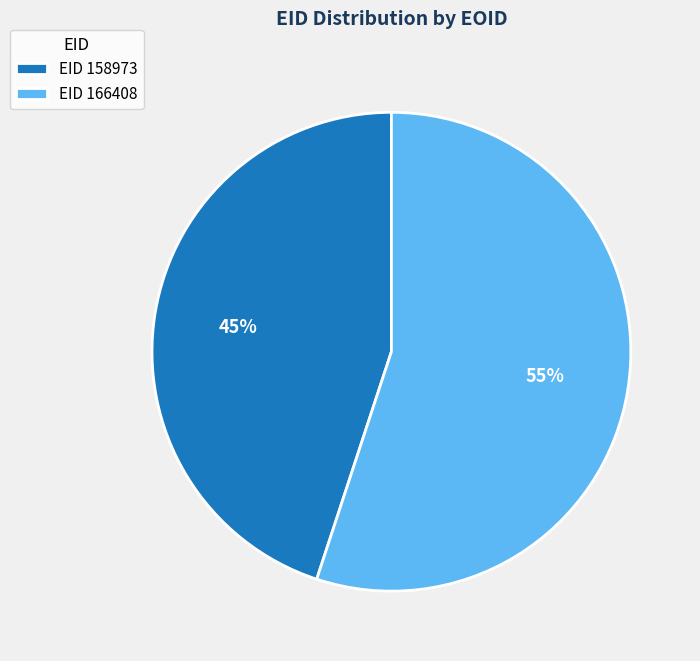

To the nearest percent, what is the difference between the EID 158973 and EID 166408 slice percentages?

10%